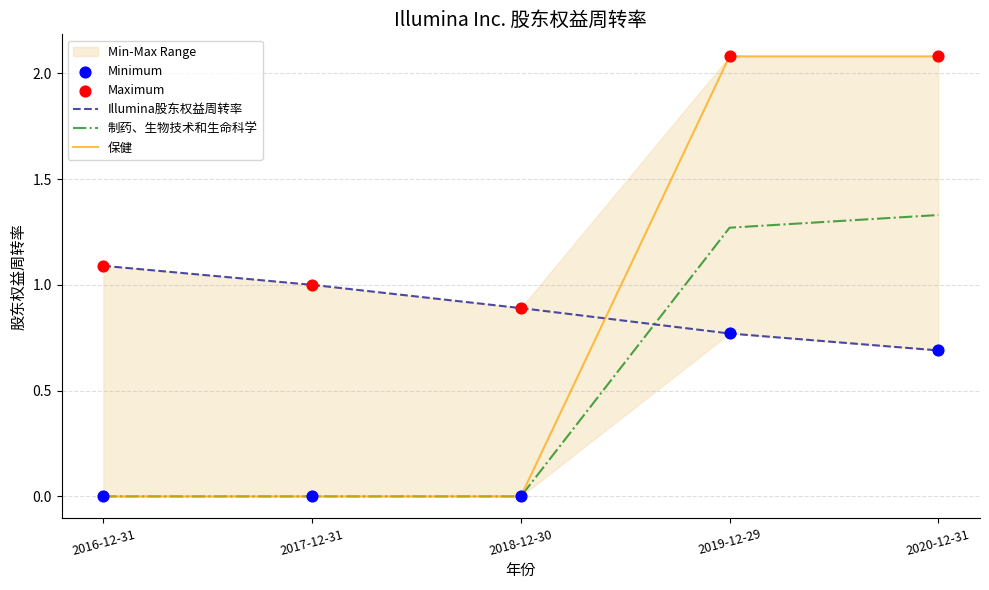

Which series has the widest spread of Y values?

保健